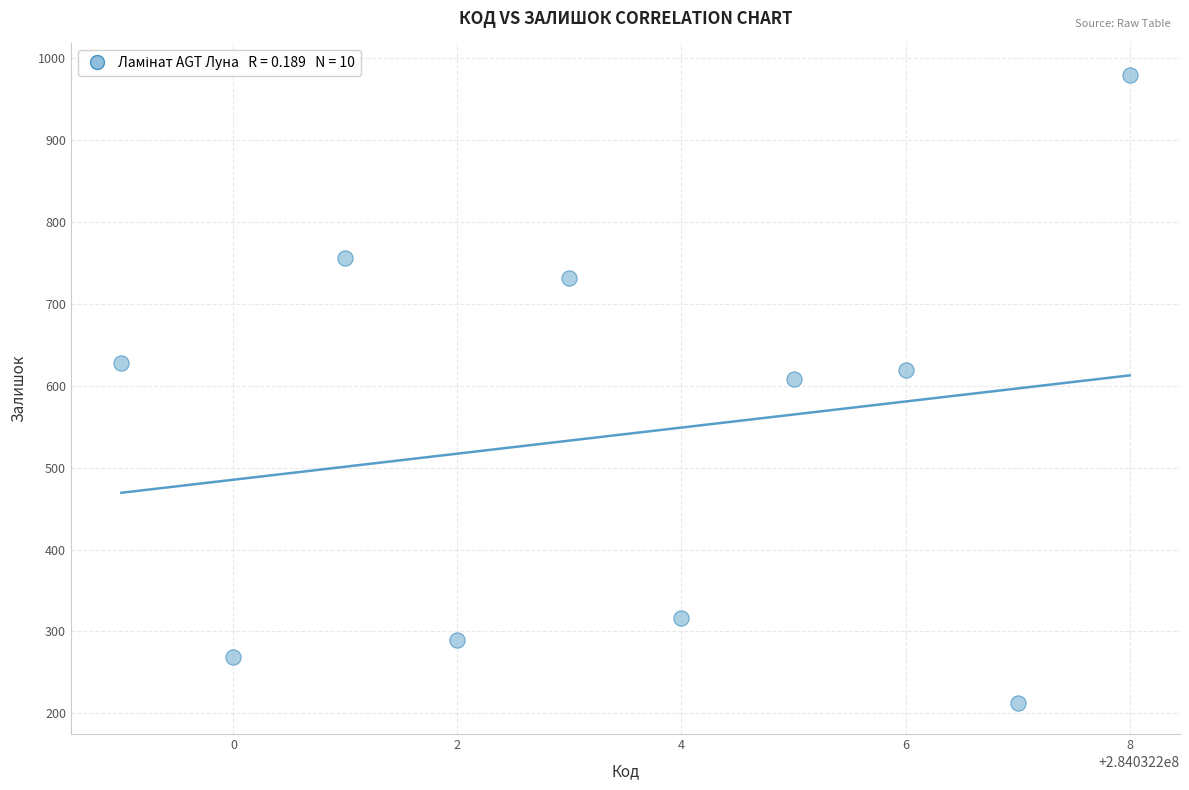

What is the average Y value?

541